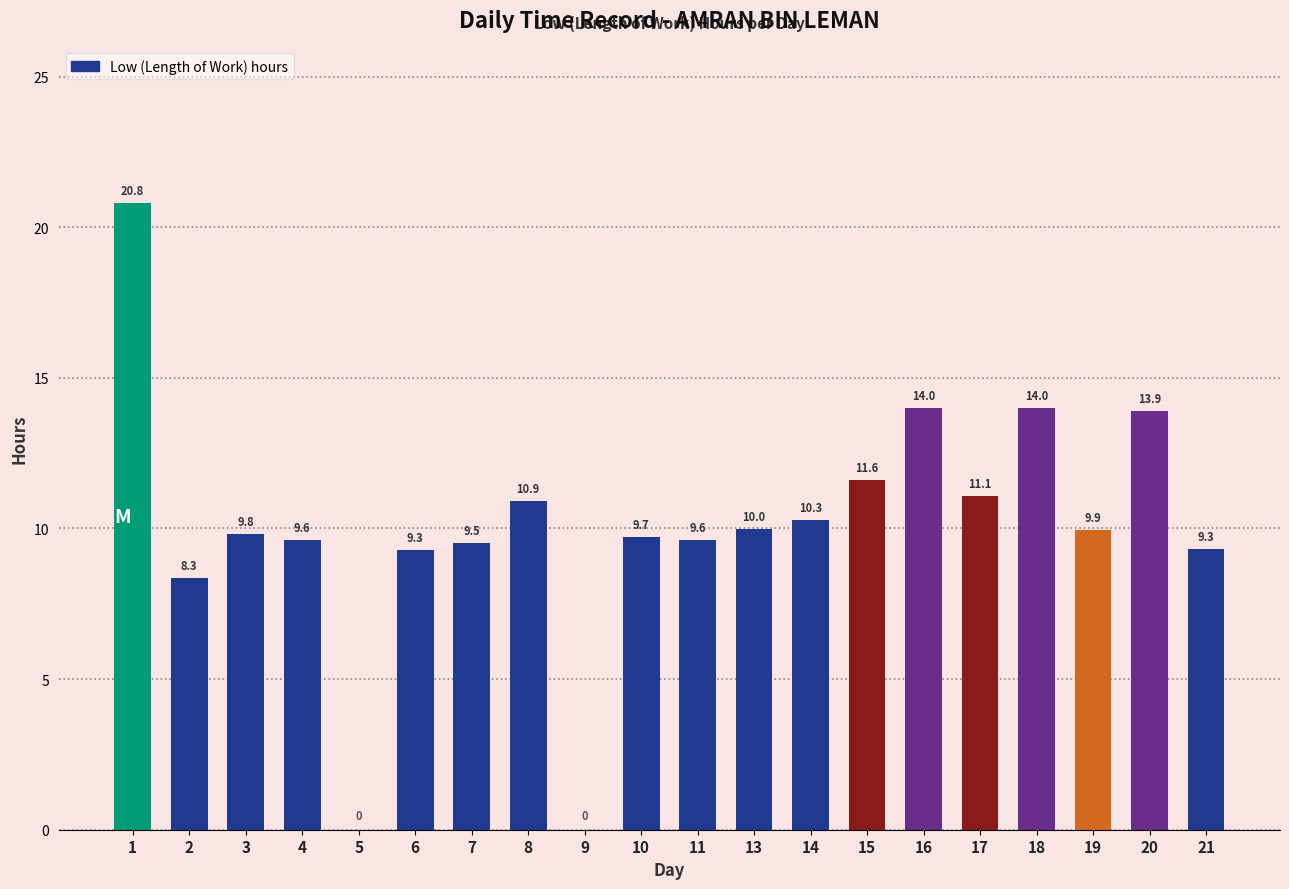

The value at 3 is 13.0. True or false?

False